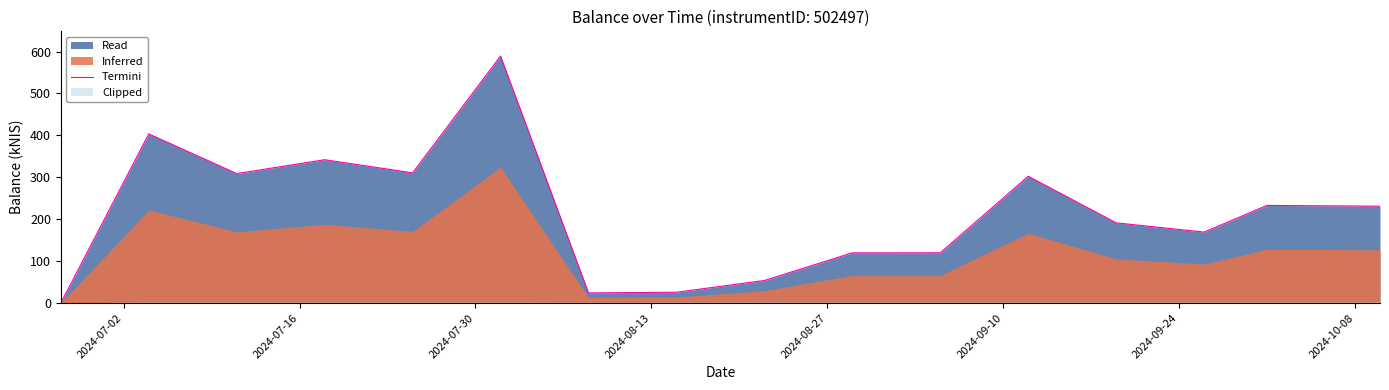

Reading left to right, transcribe all the data shown in this chart.

0.1	403.6	308.9	341.9	310.6	589.4	24.1	25.6	53.7	119.8	119.9	302.5	191.3	169.2	232.9	231.0